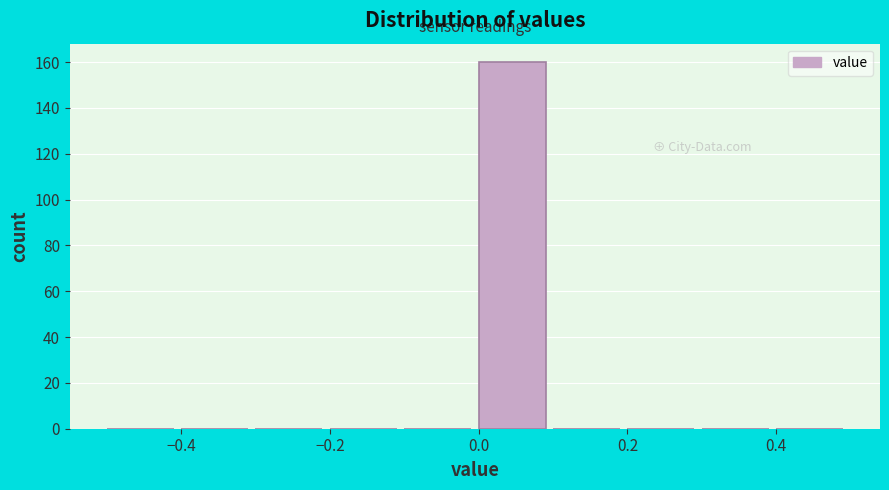

Which range on the x-axis has the tallest bar?

0.0 to 0.1